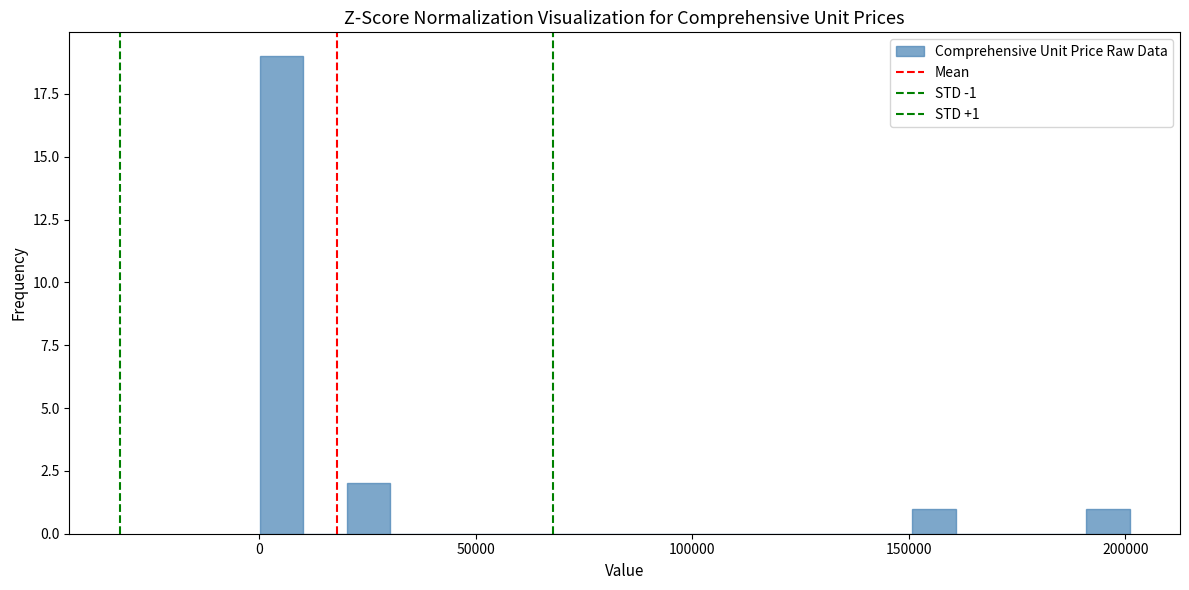

Read against the x-axis, roughly where is the centre of the tallest bar?

5000